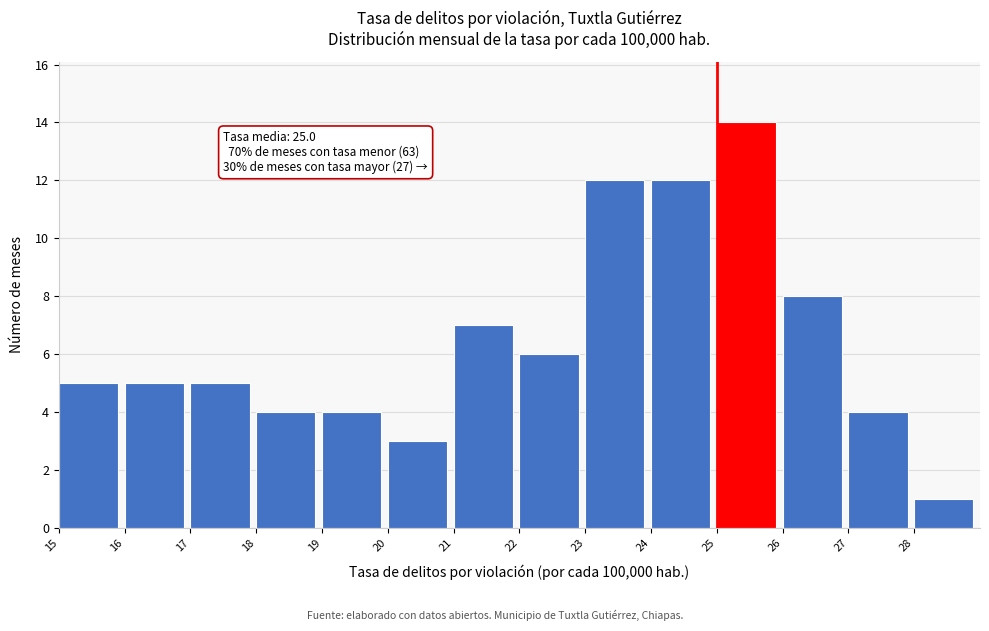

Over which range of the x-axis is the bar tallest?

25 to 26